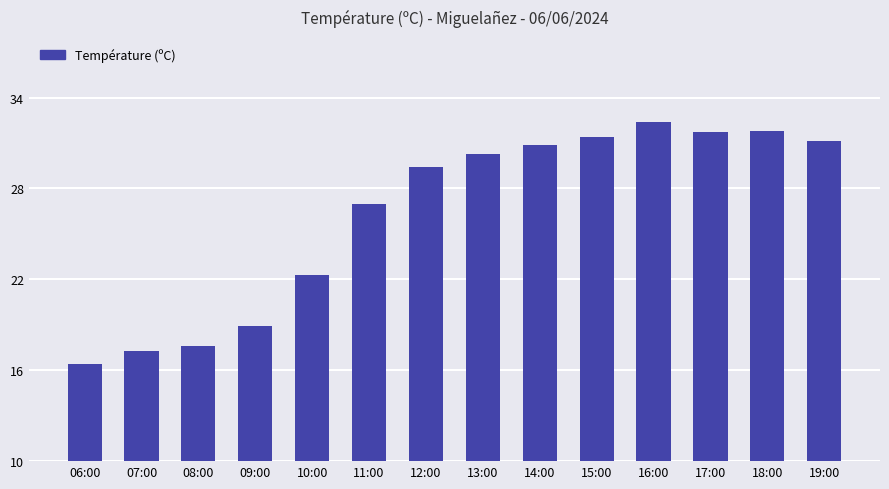

At which label does the data first exceed 30?

13:00